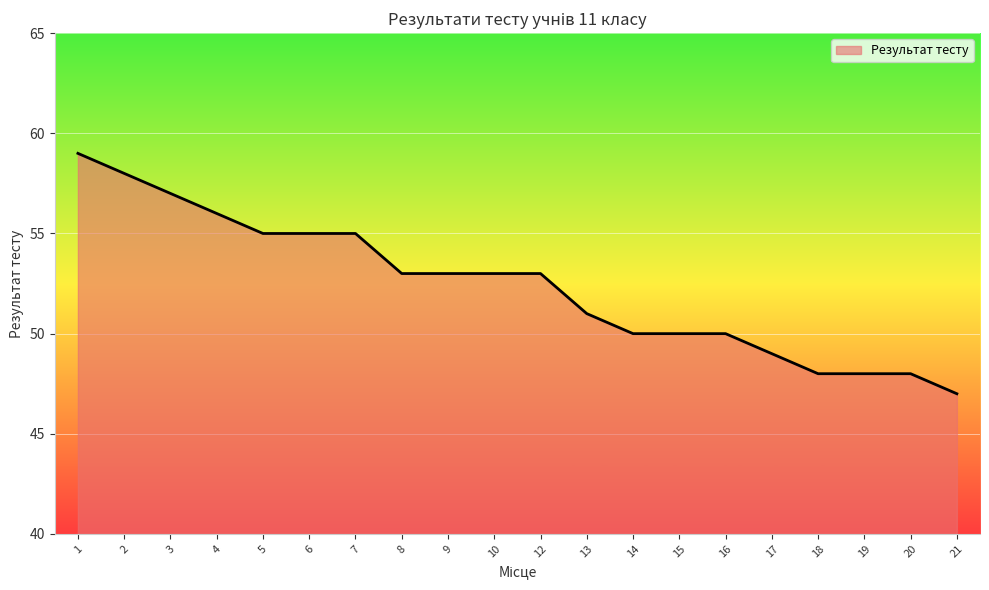

What is the smallest value displayed?

47